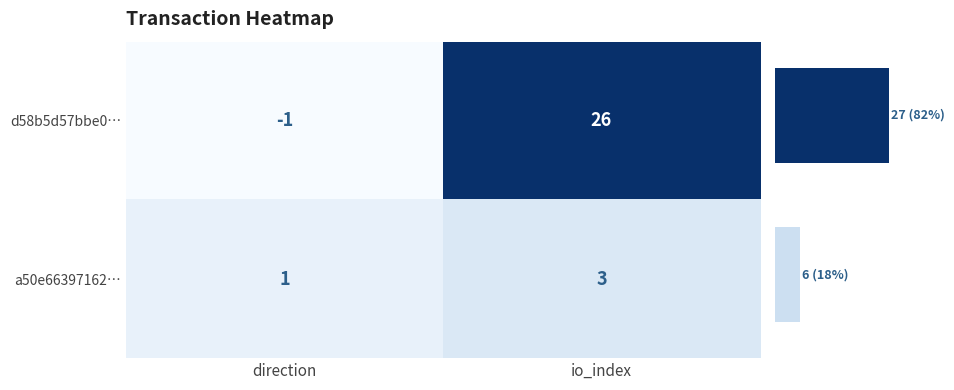

Which category has the highest value in the d58b5d57bbe0… series?

io_index